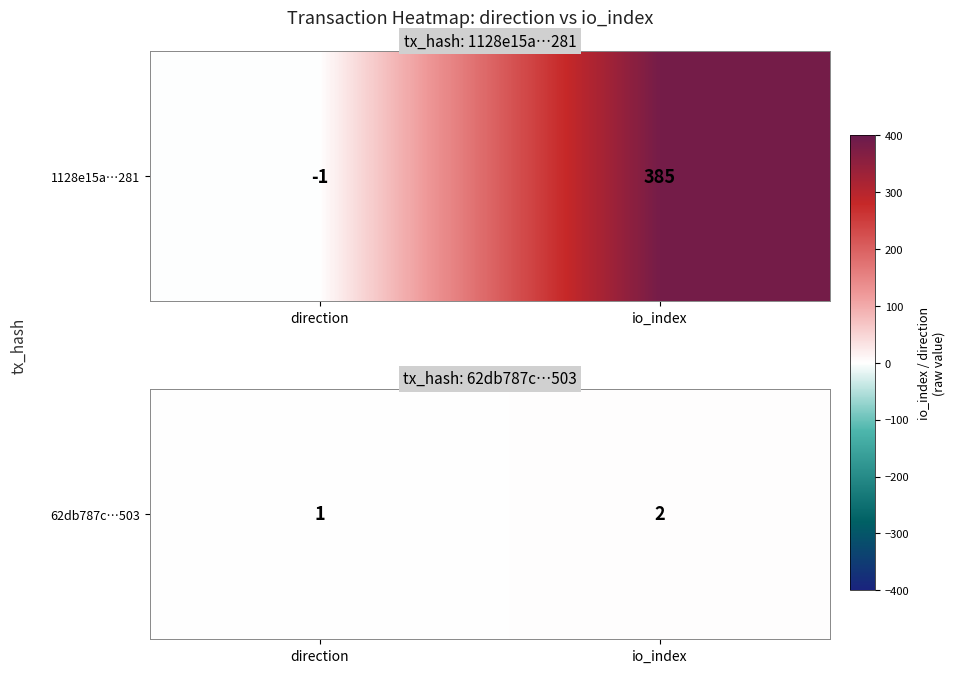

List the labels in order of value, largest first.

io_index, direction